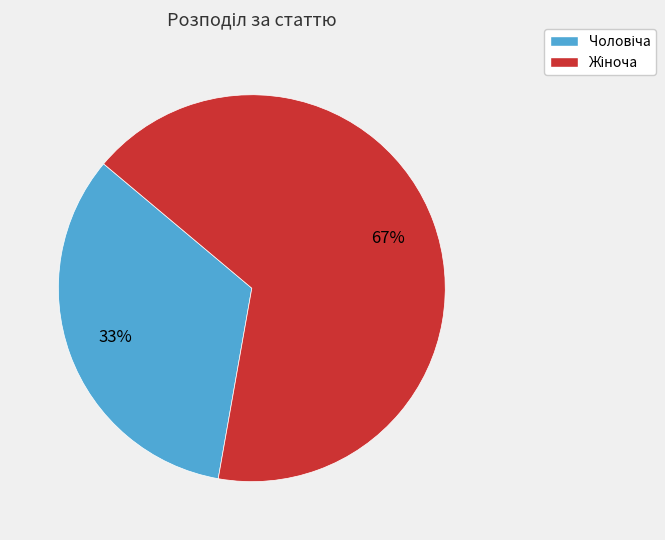

Count the number of slices in the pie.

2